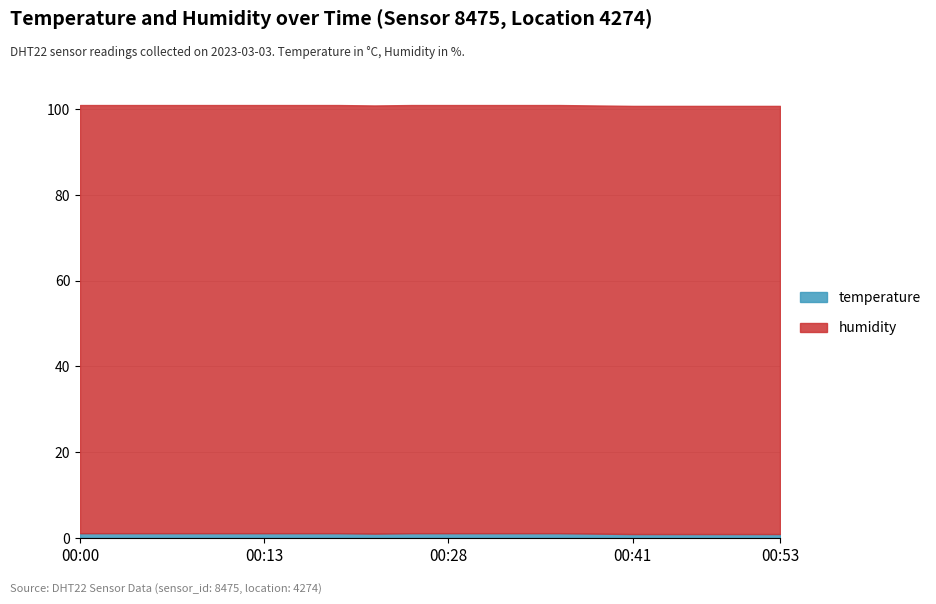

At how many categories does at least one series exceed 27?

20